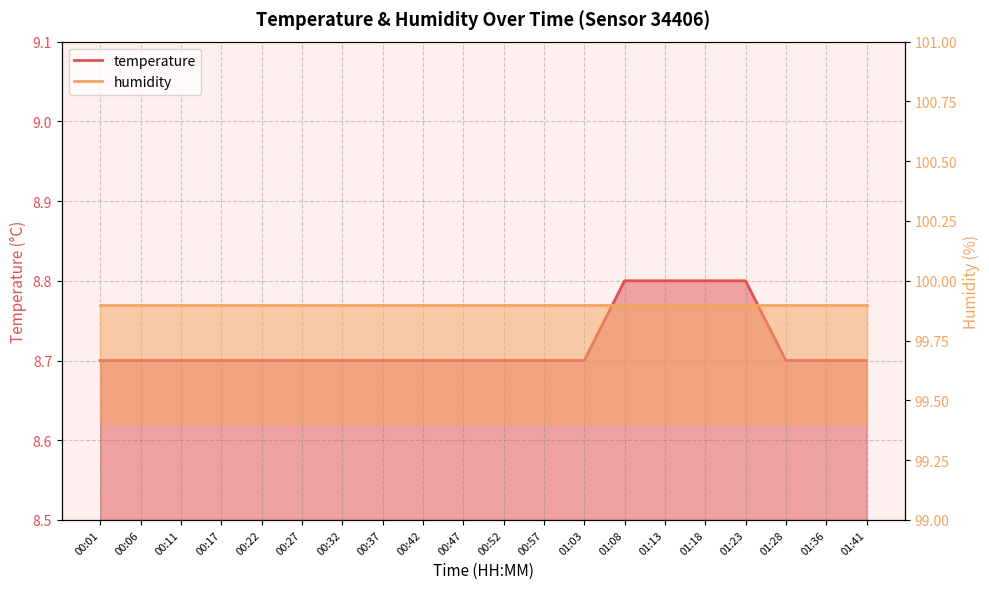

Between 00:52 and 01:18, which is larger?

01:18